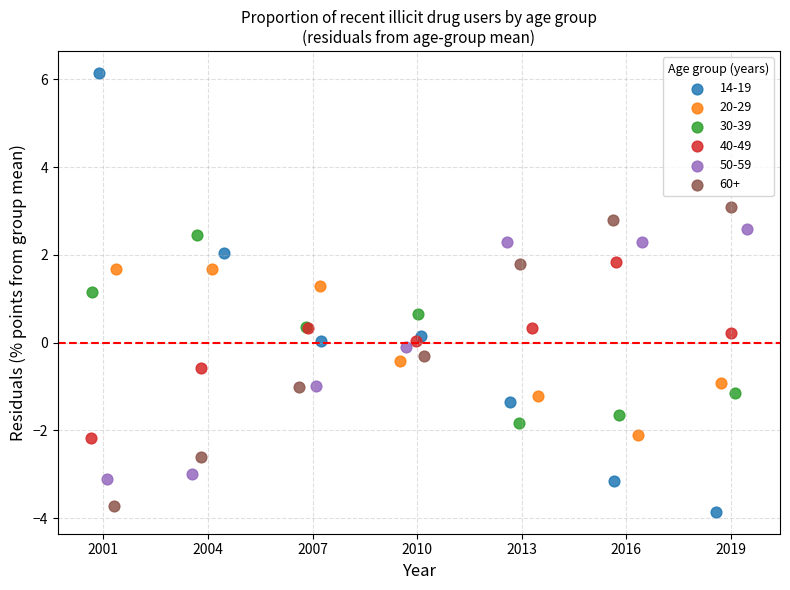

Which series reaches the maximum Y coordinate?

14-19